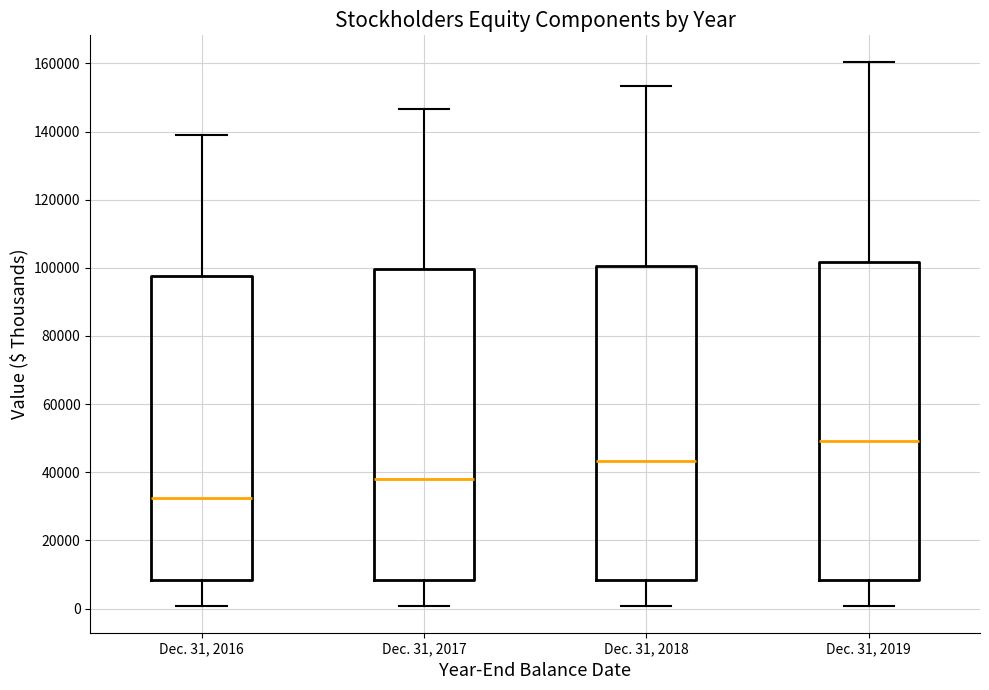

Where is the lower edge of the box for Dec. 31, 2018 on the y-axis? The values are not printed on the chart, so give them approximately, as read against the axis.

8000